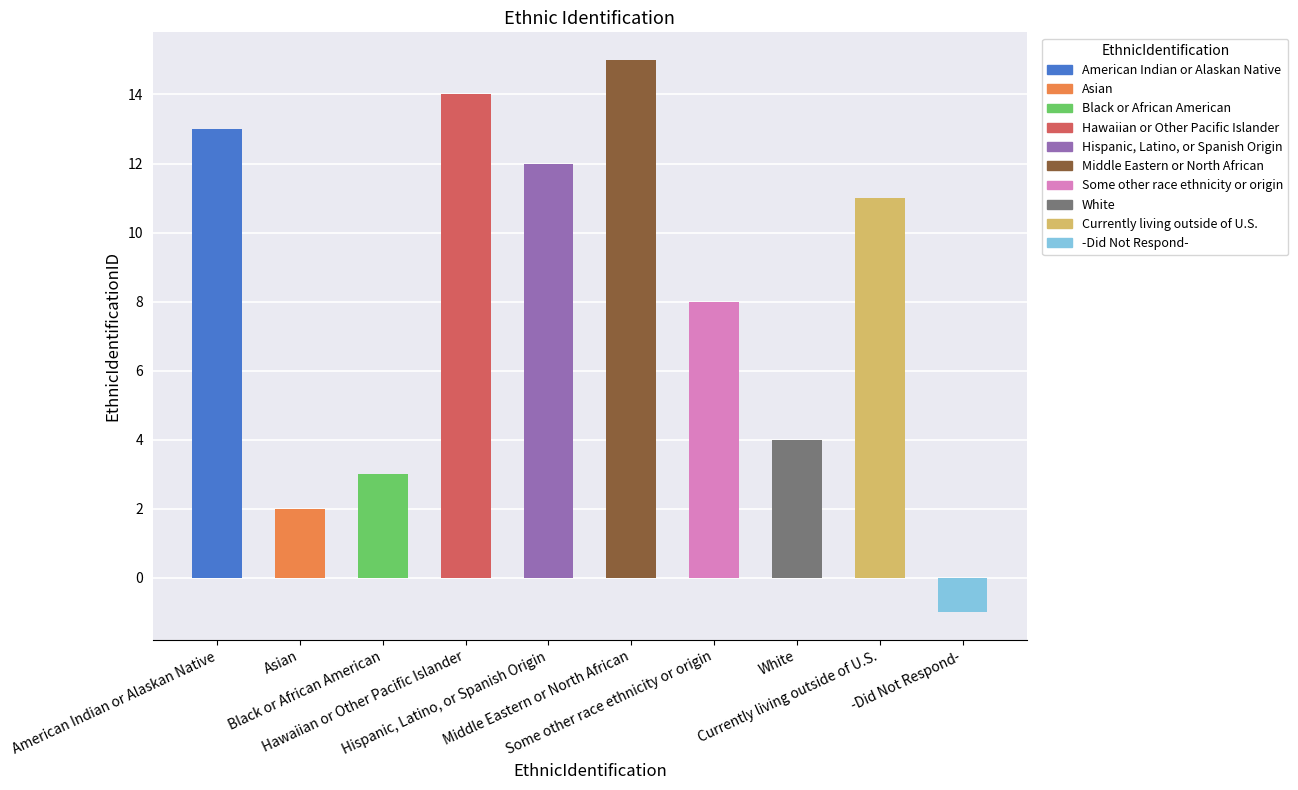

How many bars are there in total?

10